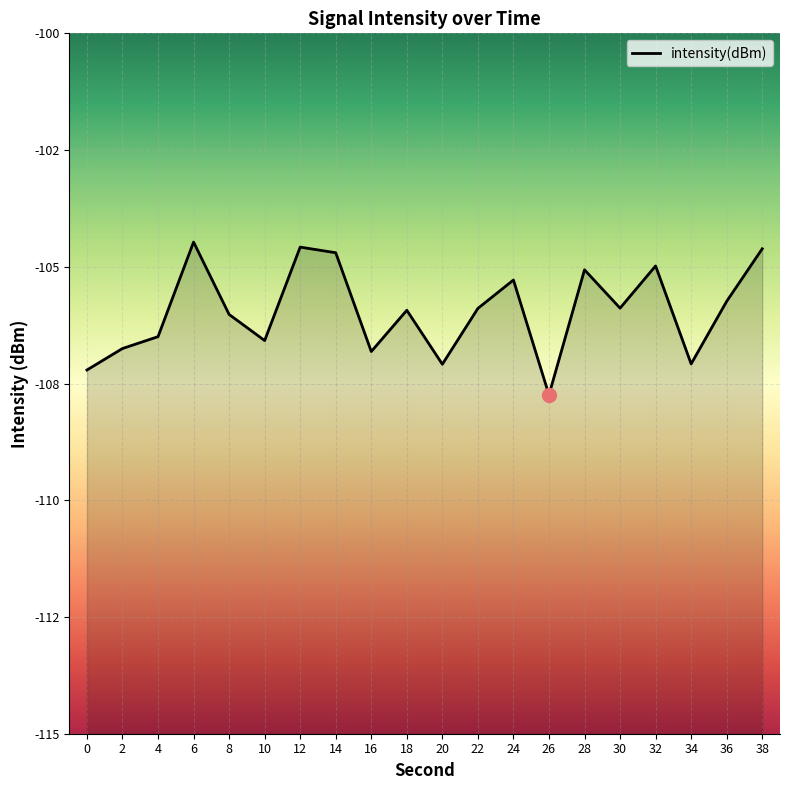

Rank the categories by value from lowest to highest.

26, 0, 20, 34, 16, 2, 10, 4, 8, 18, 22, 30, 36, 24, 28, 32, 14, 38, 12, 6